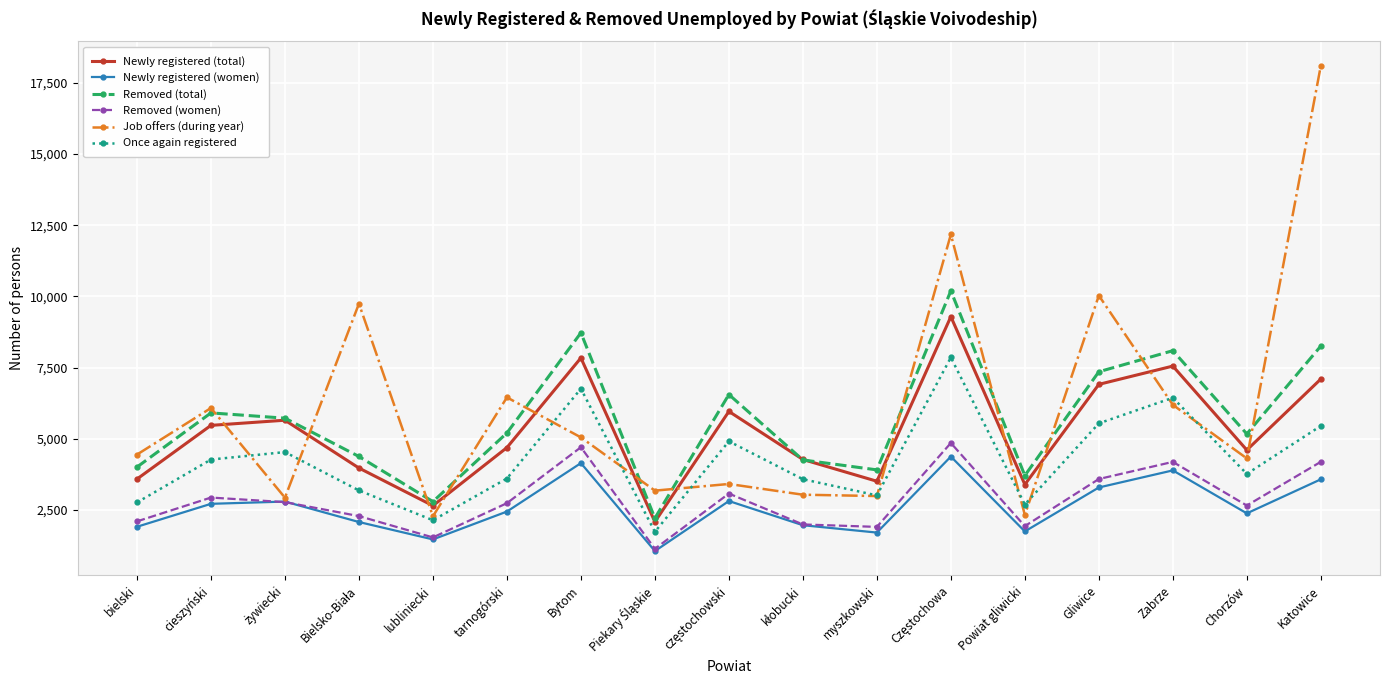

True or false: Once again registered and Newly registered (total) intersect in this chart.

False